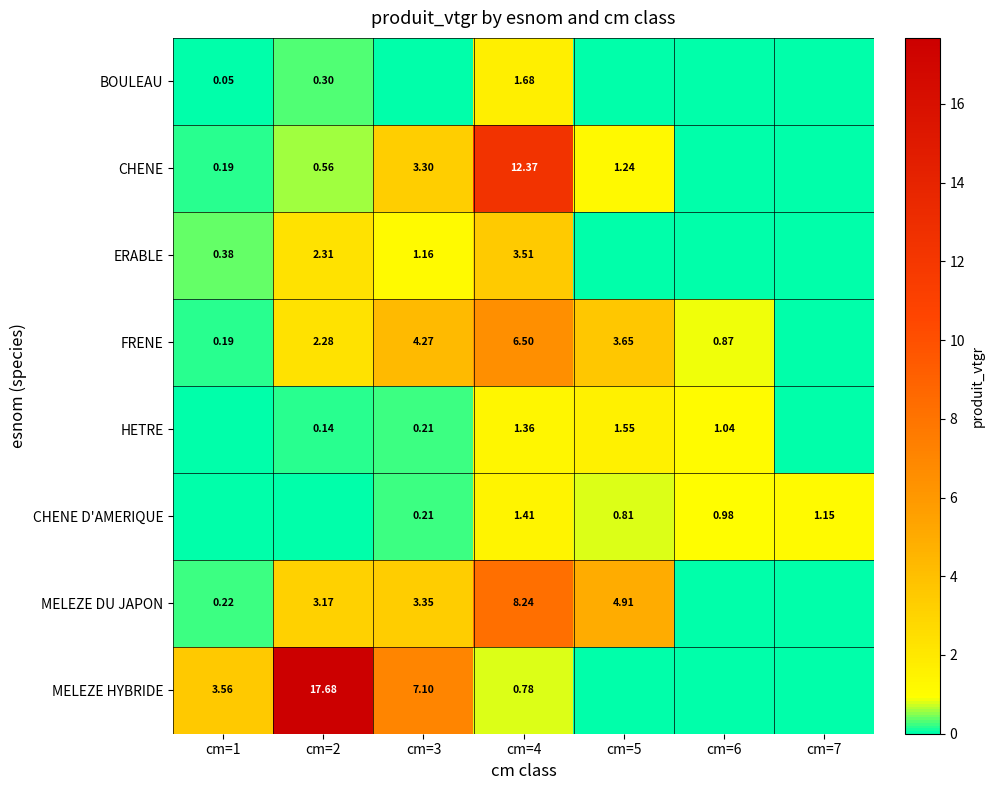

Is it true that HETRE equals 1.0 at cm=6?

True